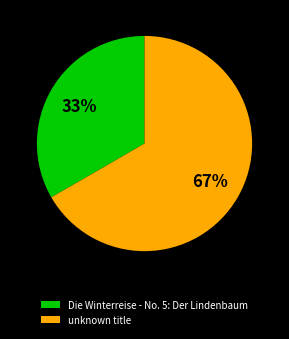

To the nearest percent, what is the average slice percentage?

50%